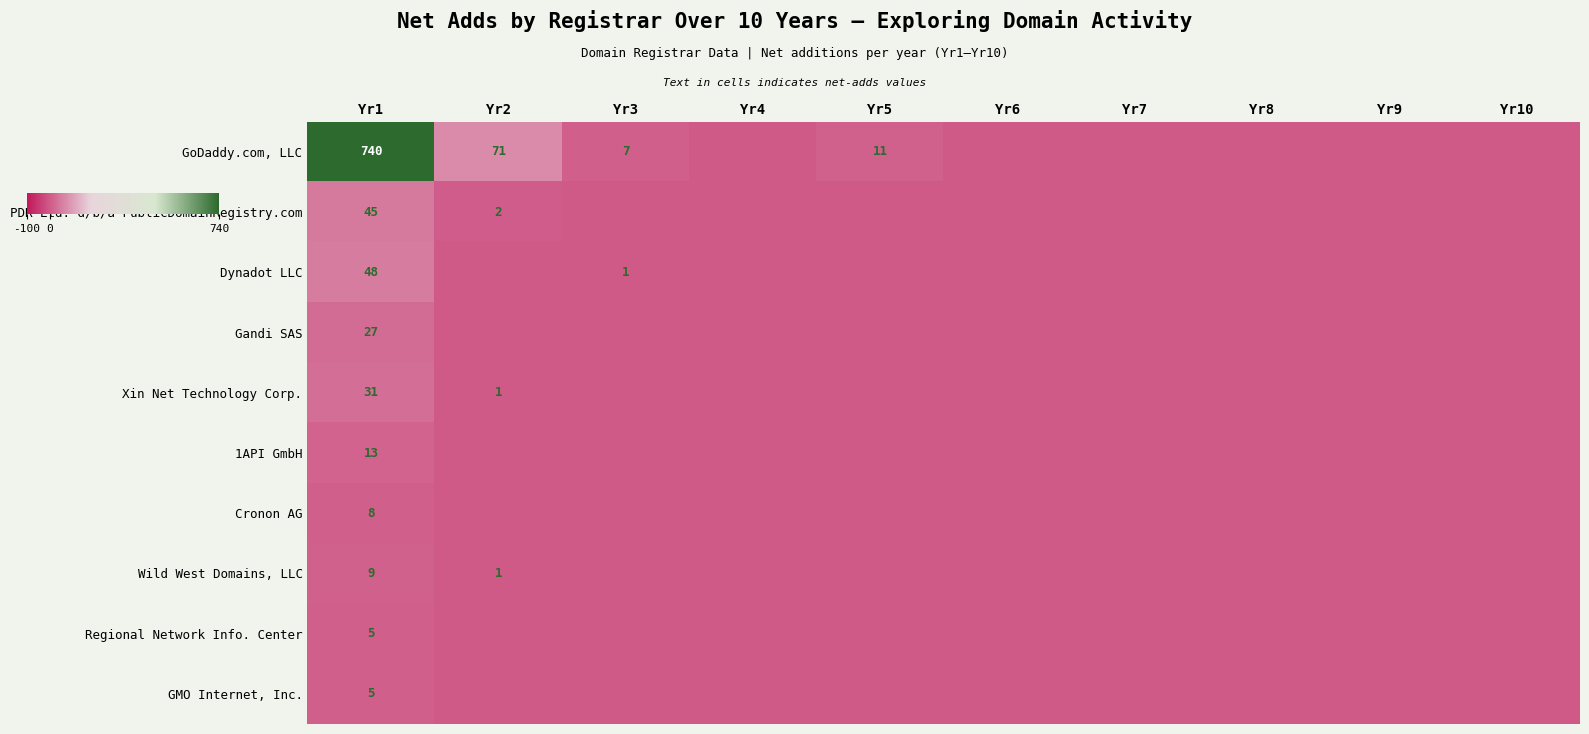

What is the difference between the highest and lowest values at Yr1?

735